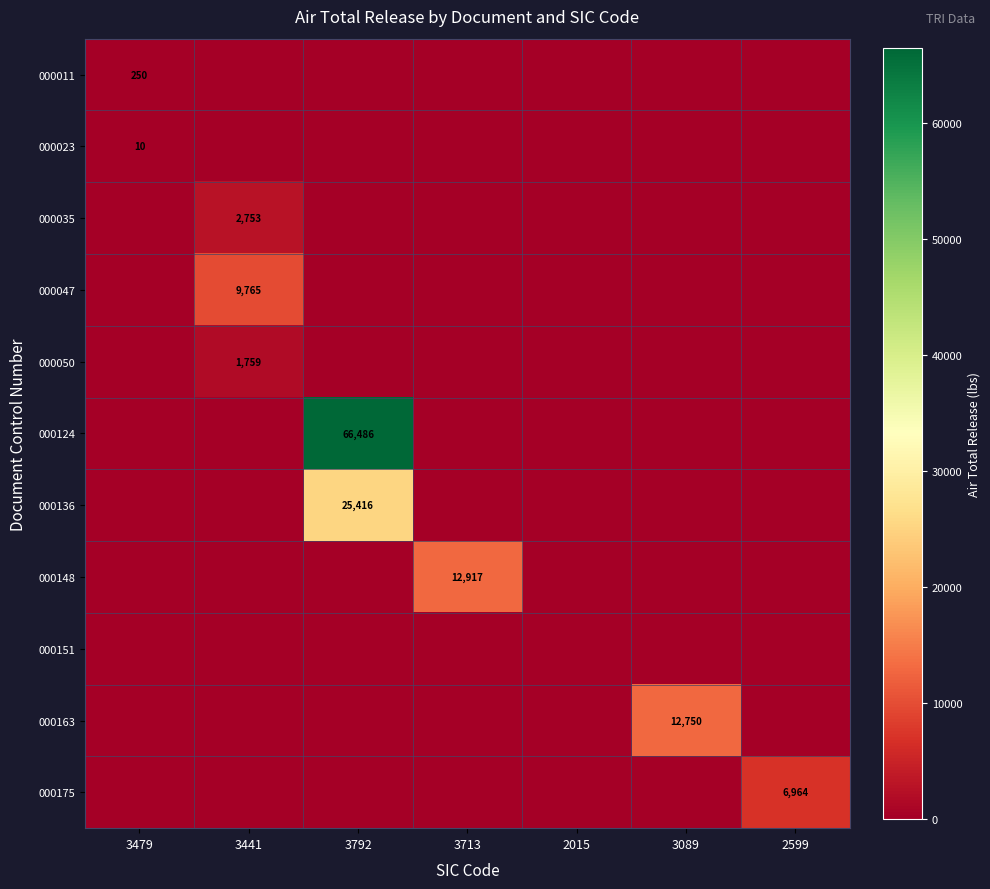

The value of 000175 at 2599 is 6964. True or false?

True